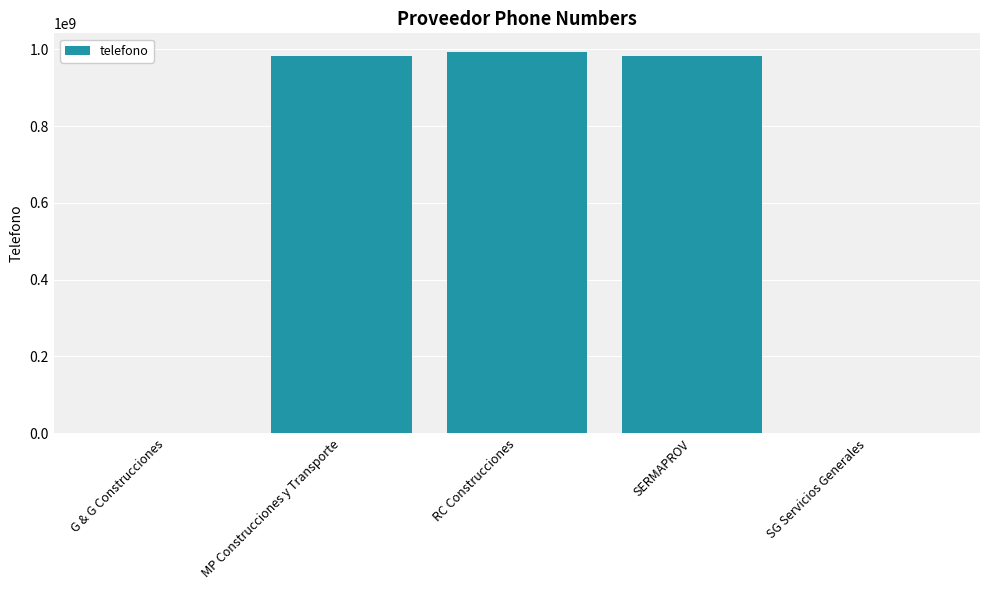

Count the number of data series in this chart.

1